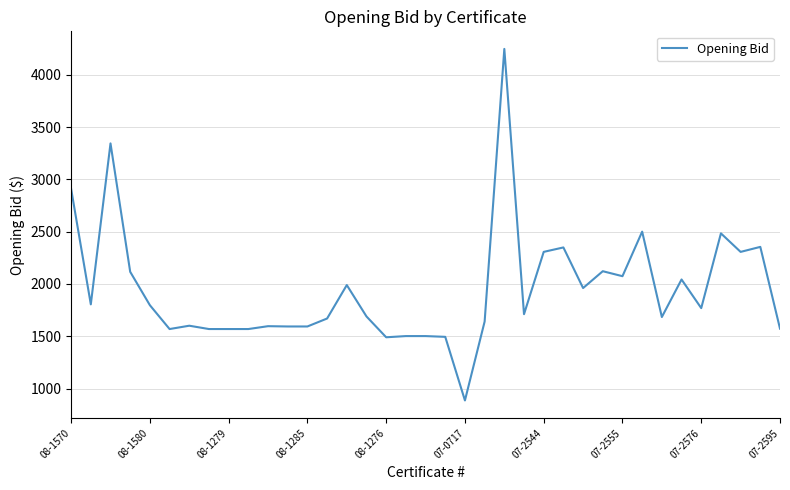

What is the minimum value shown in the chart?

886.2